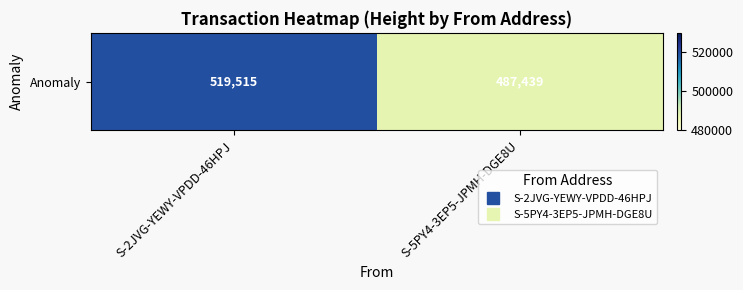

How many values are below 519515?

1